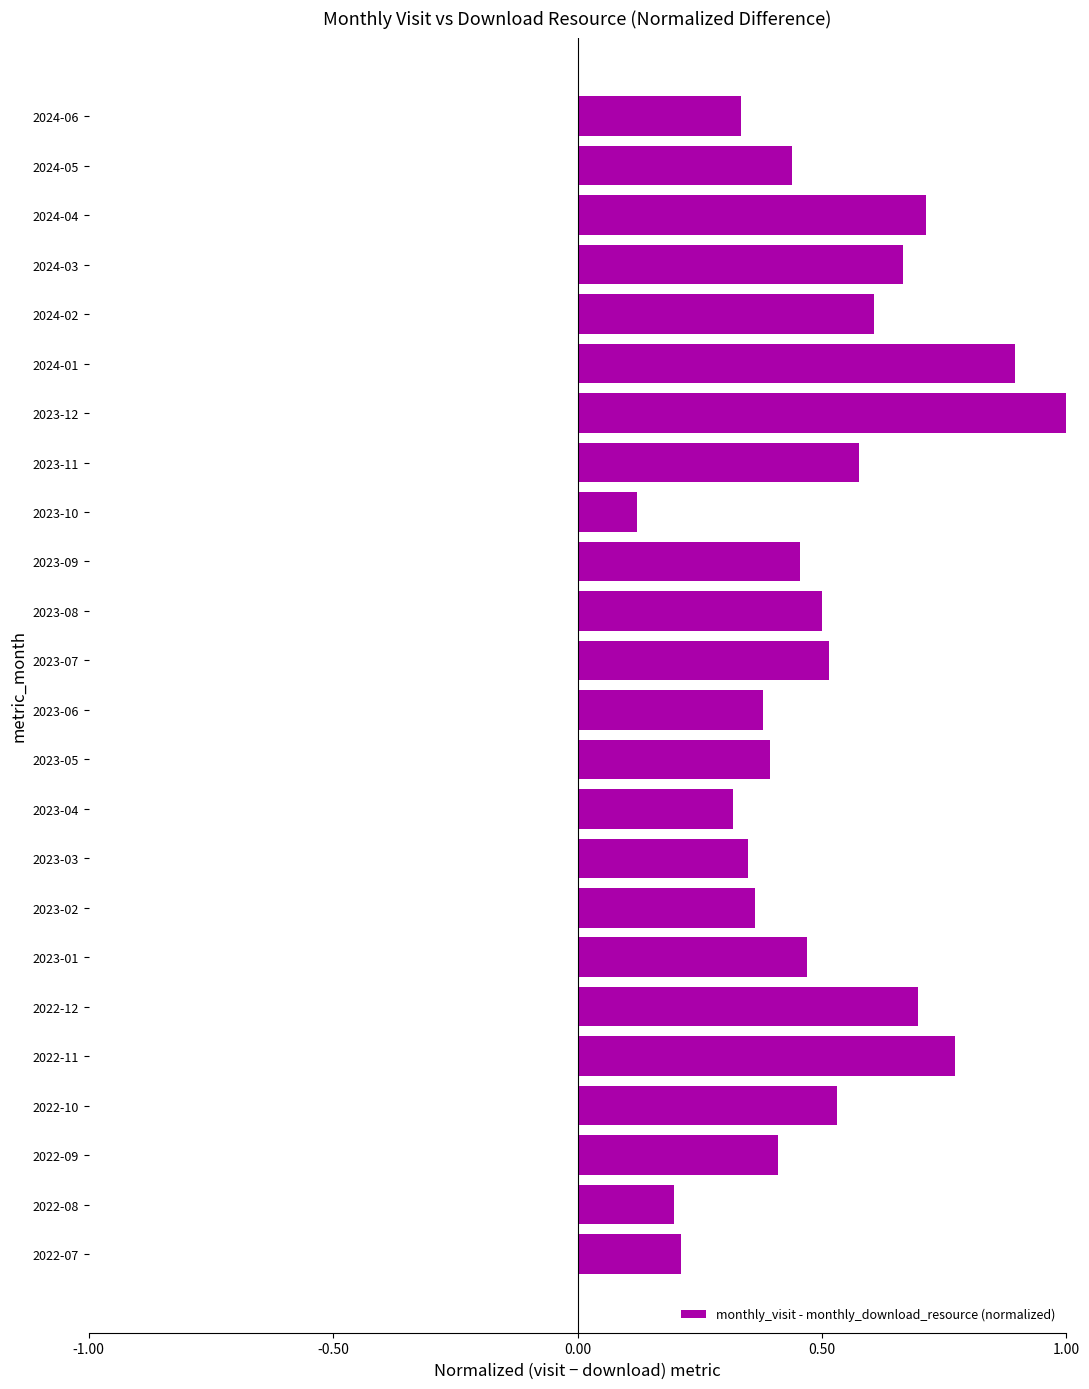

True or false: the data shows 0.3 at 2024-01.

False